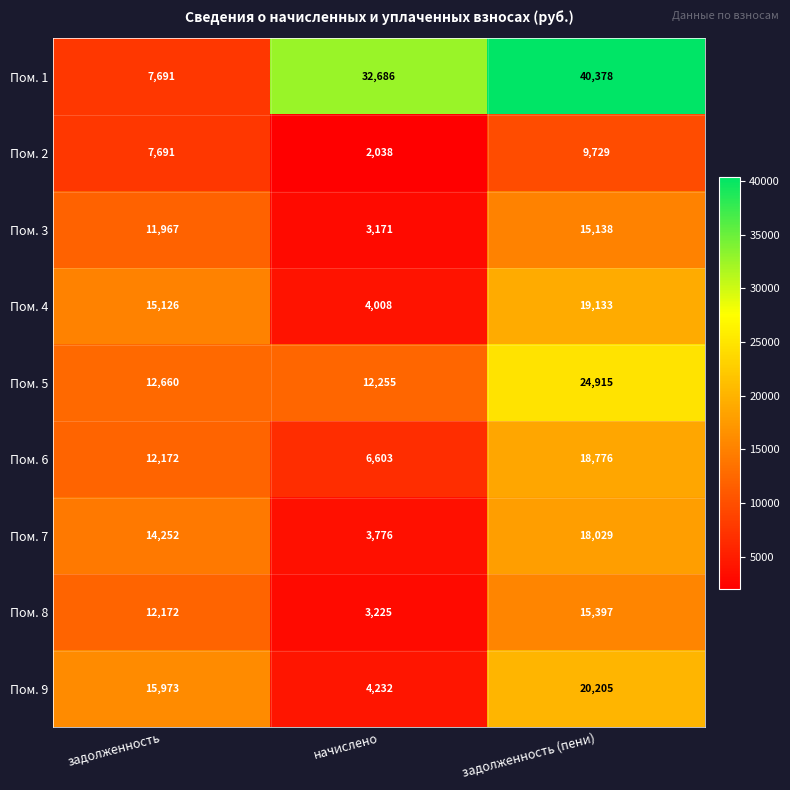

What is the difference between the Пом. 2 values at начислено and задолженность?

5653